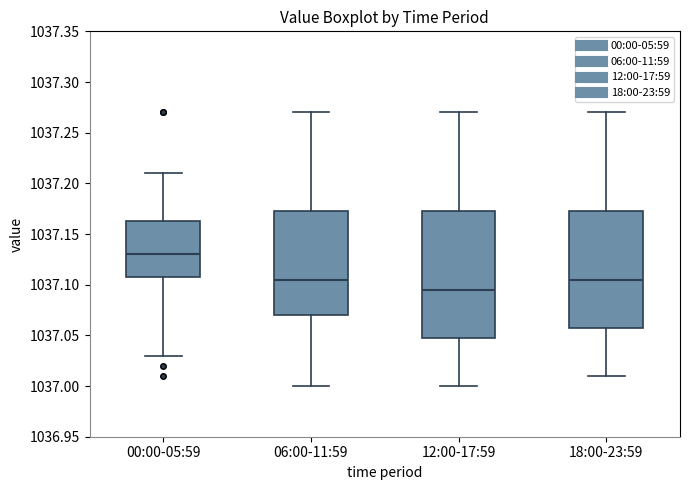

Reading left to right, transcribe this box plot: for each box, give where its median line is, the range the box spans, and where its two whiskers end, as read against the y-axis. The values are not printed on the chart, so give them approximately, as read against the axis.

00:00-05:59: median 1037.130, box 1037.110 to 1037.165, whiskers 1037.030 to 1037.210
06:00-11:59: median 1037.105, box 1037.070 to 1037.175, whiskers 1037.000 to 1037.270
12:00-17:59: median 1037.095, box 1037.050 to 1037.175, whiskers 1037.000 to 1037.270
18:00-23:59: median 1037.105, box 1037.060 to 1037.175, whiskers 1037.010 to 1037.270